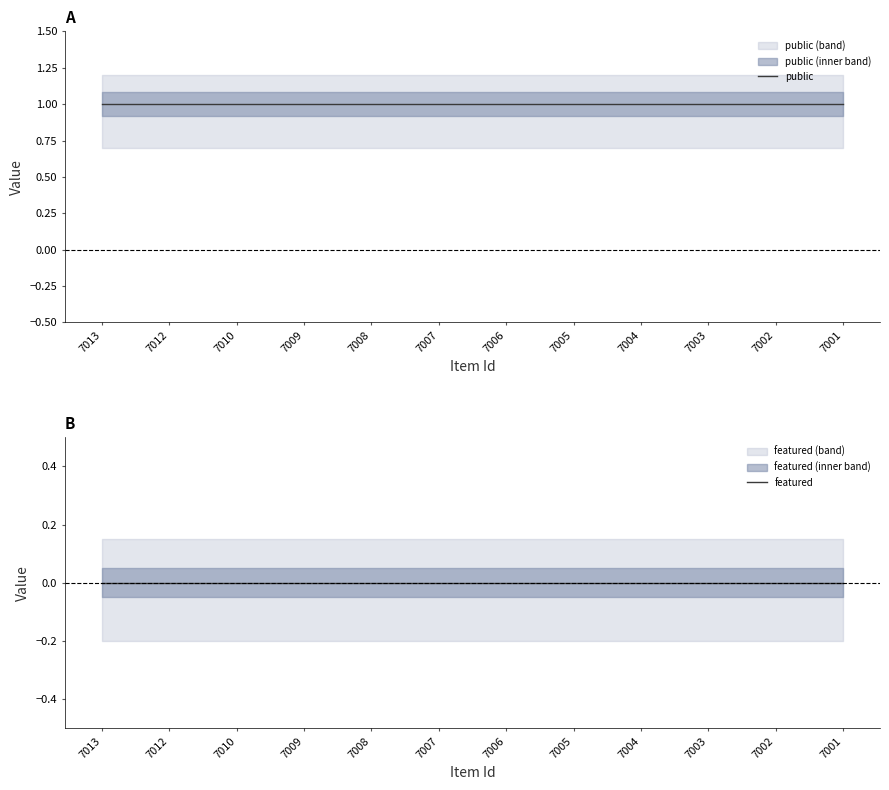

List the series in order of their peak value, highest first.

public, featured